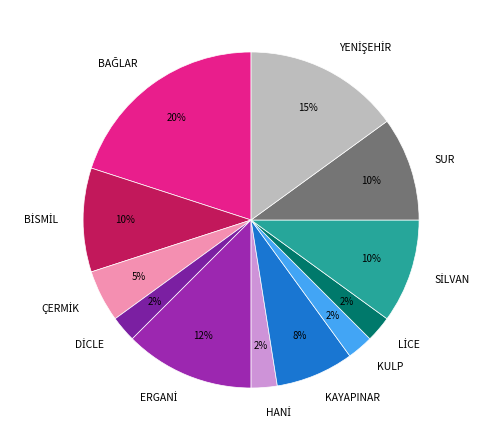

To the nearest percent, what is the average slice percentage?

8%